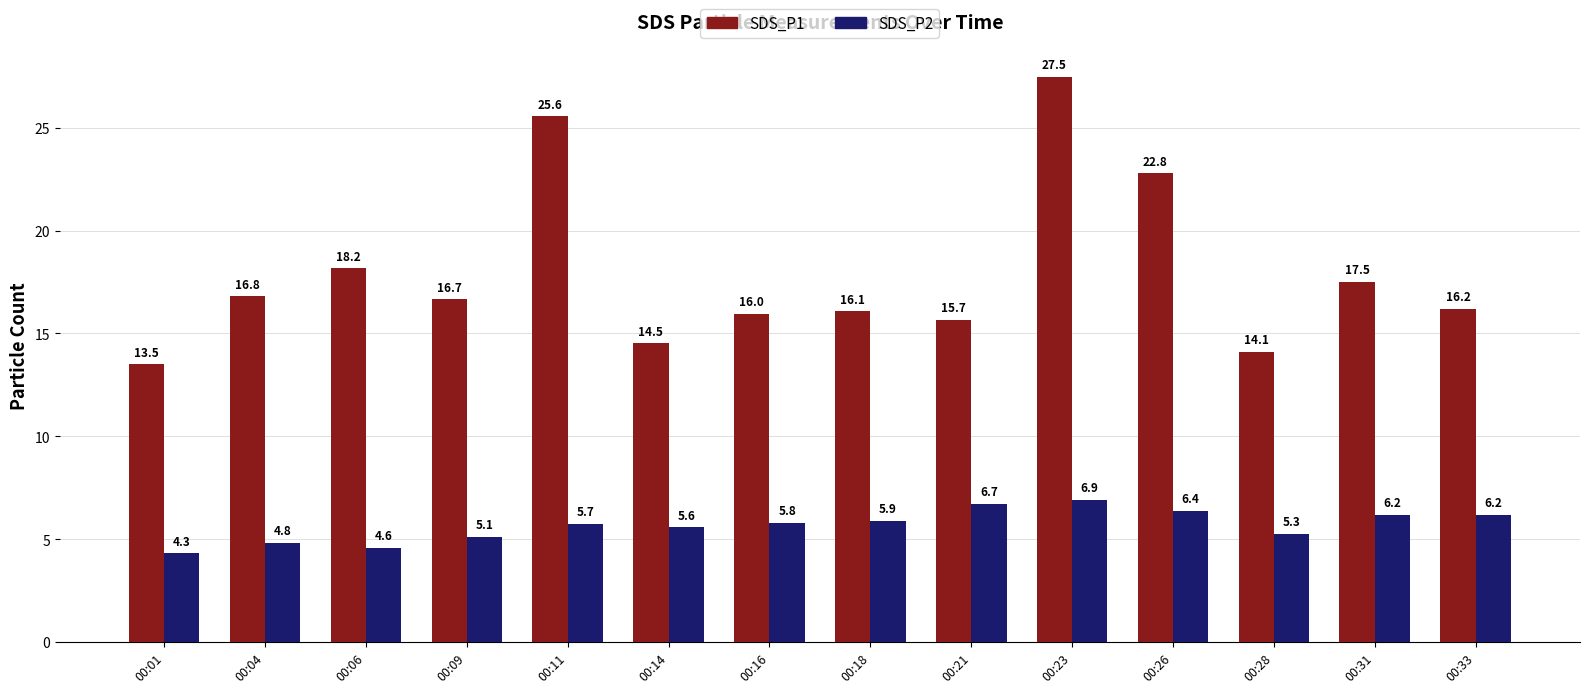

Read the SDS_P2 value at 00:06.

4.6